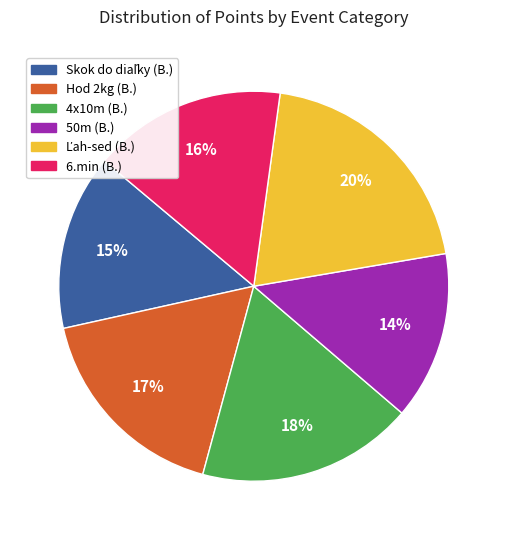

To the nearest percent, what portion does Hod 2kg (B.) represent?

17%